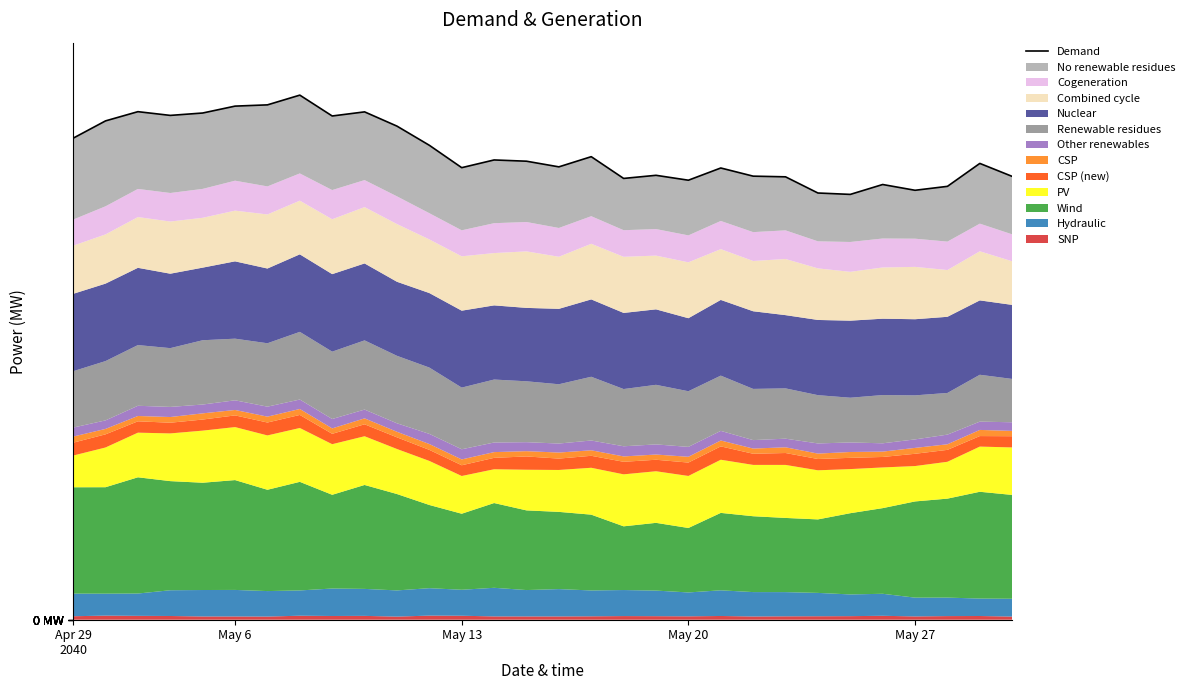

What is the smallest value displayed?

41.1